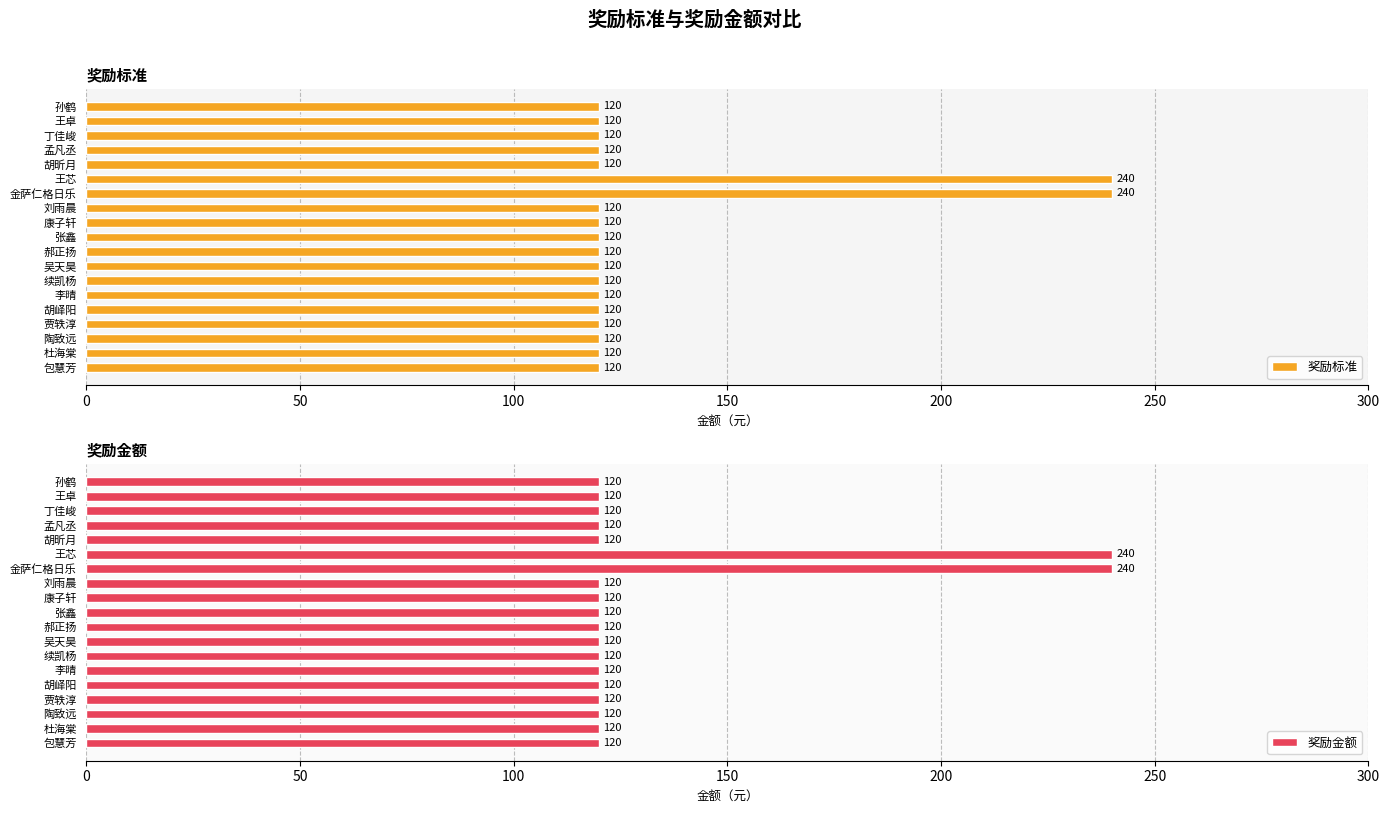

Which series has the largest range (max minus min)?

奖励标准